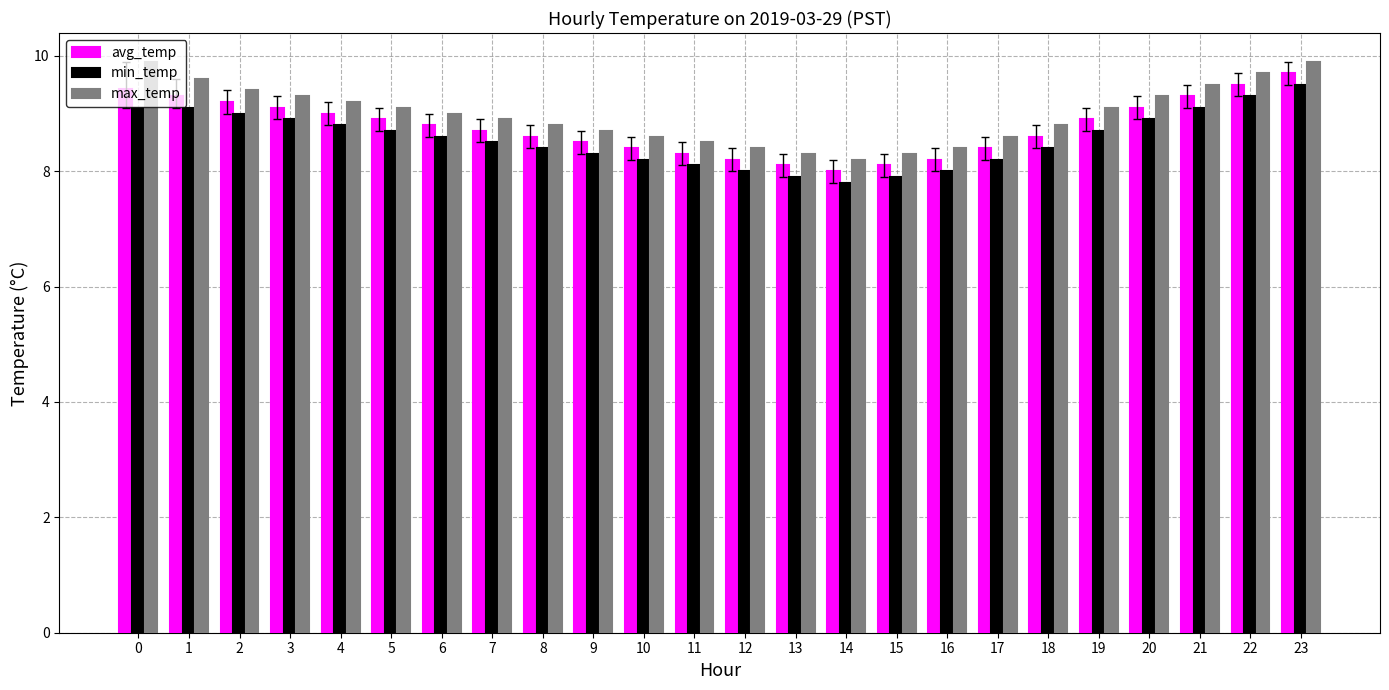

List the series in order of their overall mean, highest first.

max_temp, avg_temp, min_temp